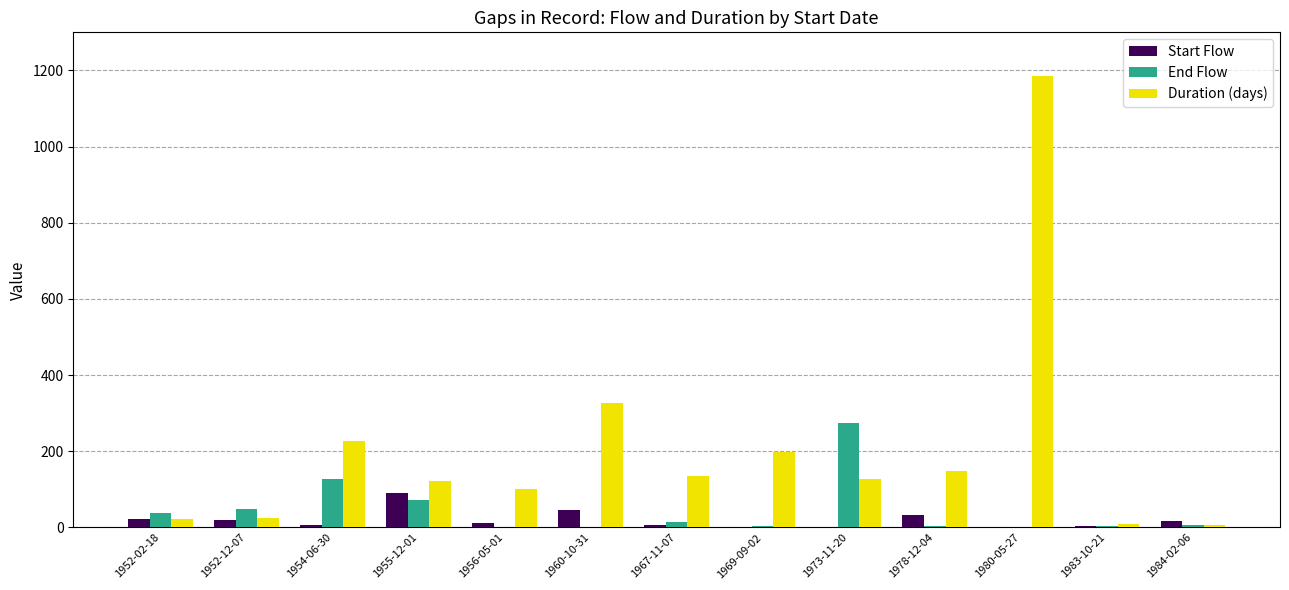

What is the maximum value shown in the chart?

1185.2